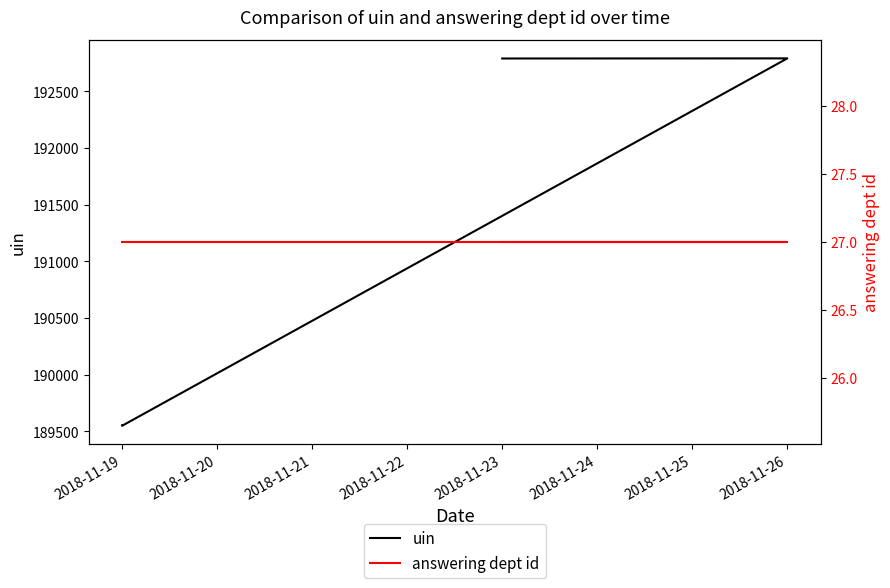

At which label is uin closest to 191170?

2018-11-19